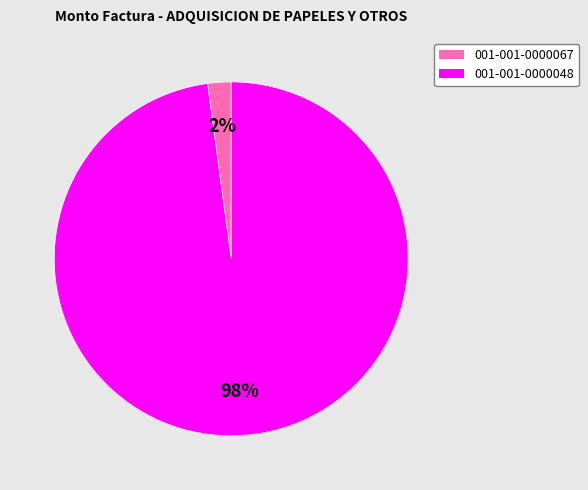

To the nearest percent, what is the combined percentage of 001-001-0000048 and 001-001-0000067?

100%